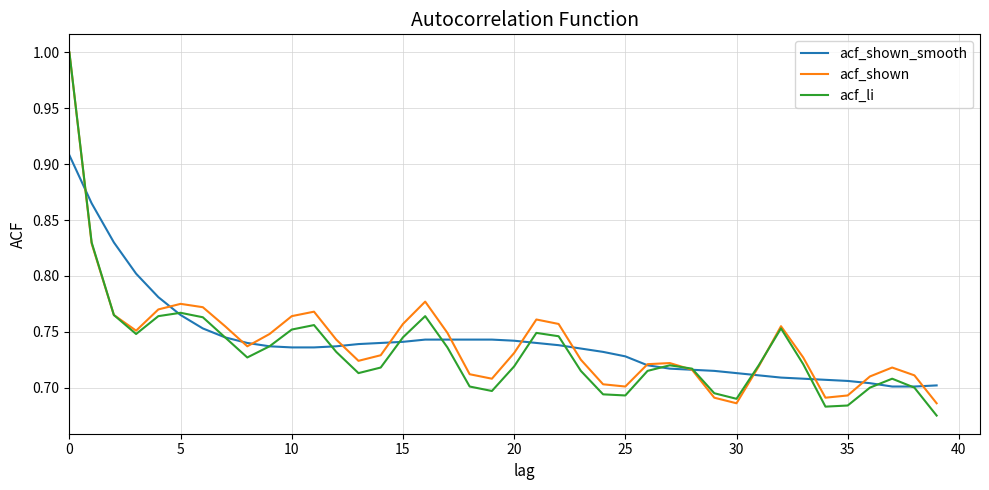

What is the maximum value shown in the chart?

1.0